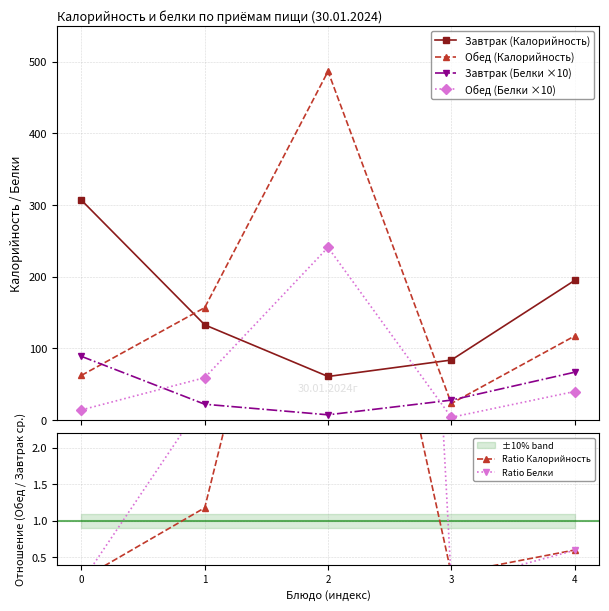

Is the value of Ratio Калорийность at 2 greater than the value of Обед (Белки ×10) at 1?

No